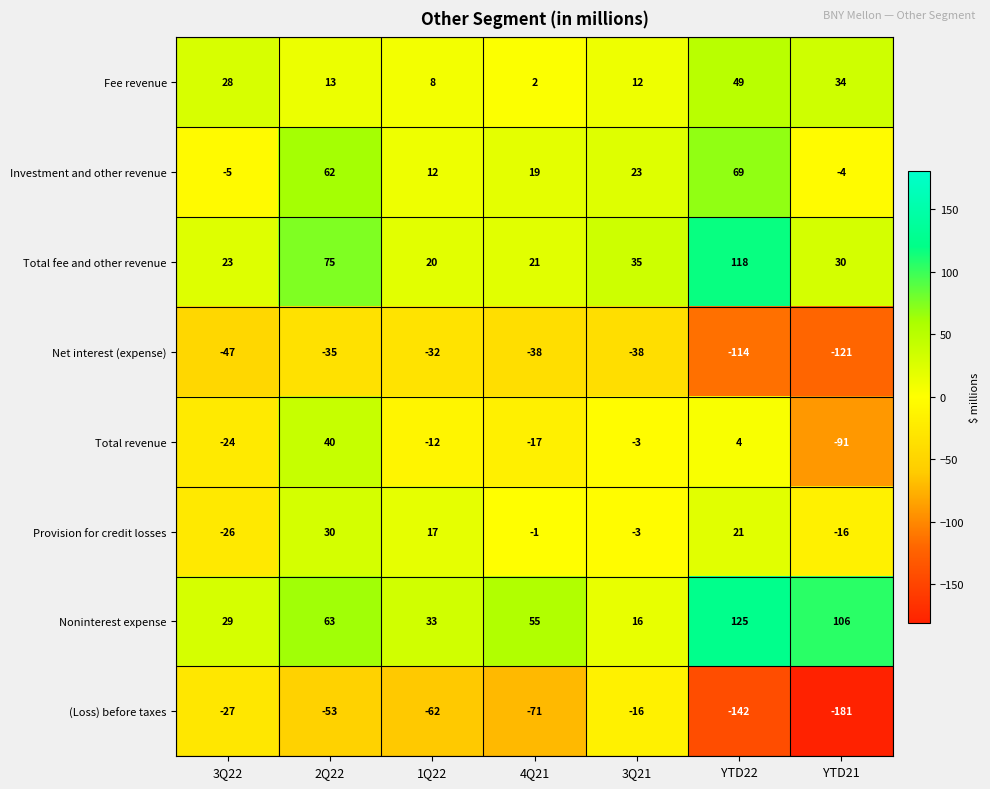

How many series are shown in this chart?

8